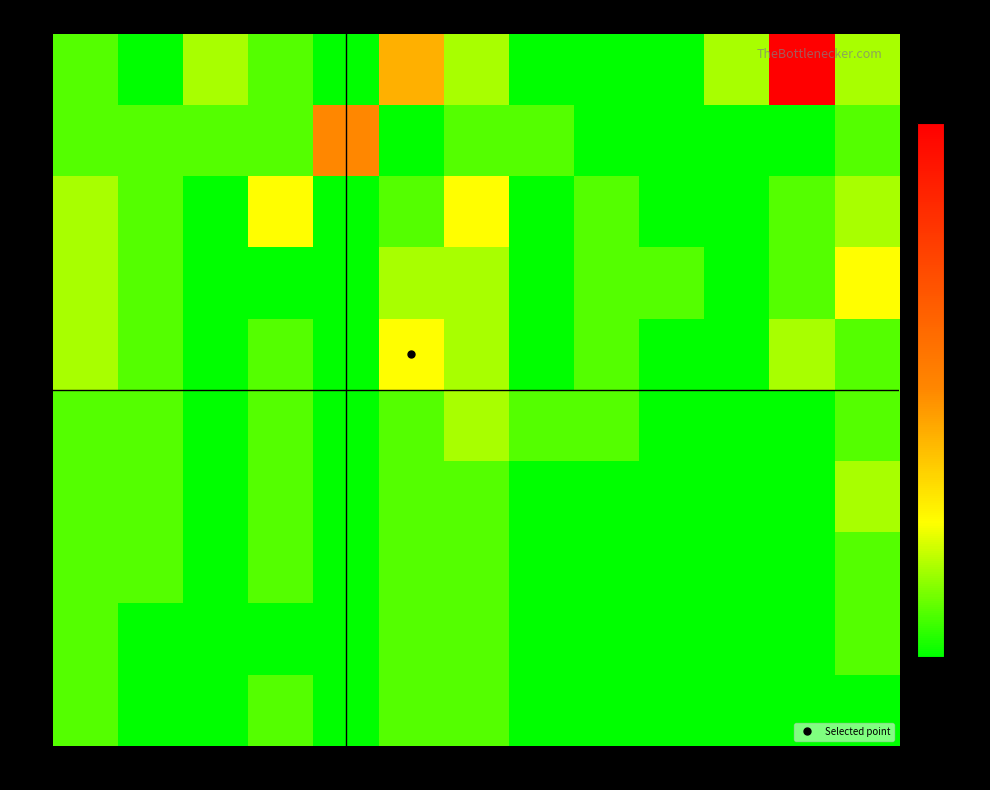

Which series has the largest total across all categories?

1k